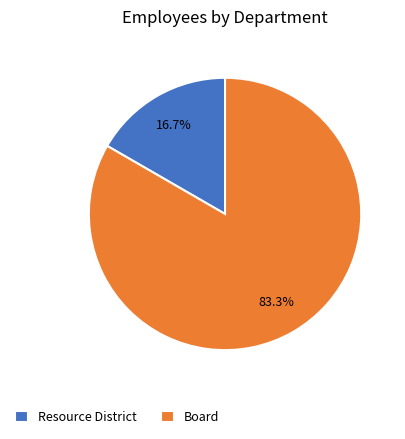

How many slices are in this pie chart?

2